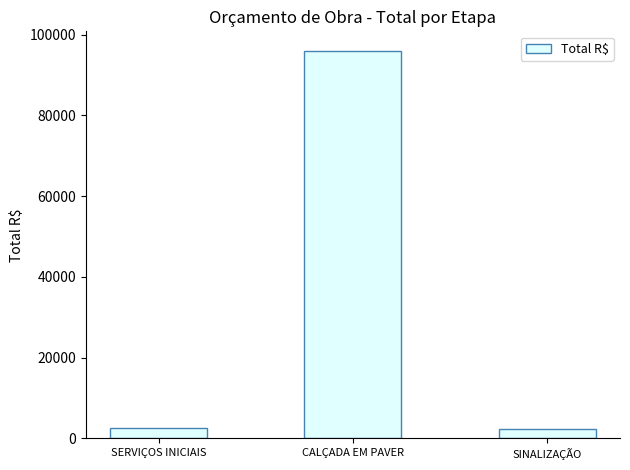

The chart shows a value of 2566.2 at SERVIÇOS INICIAIS. True or false?

True